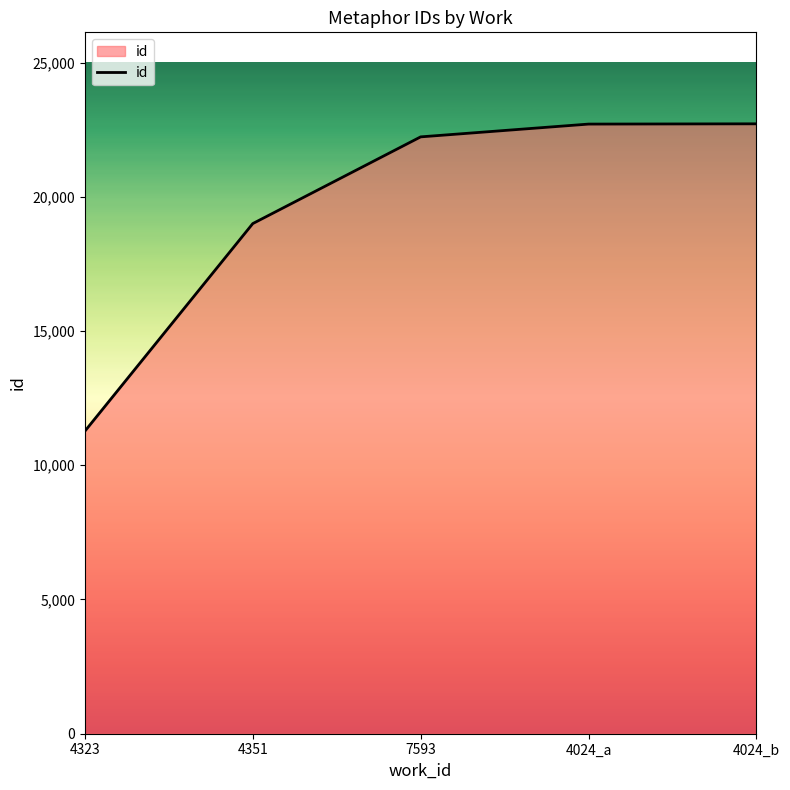

How many values are below 22233?

2